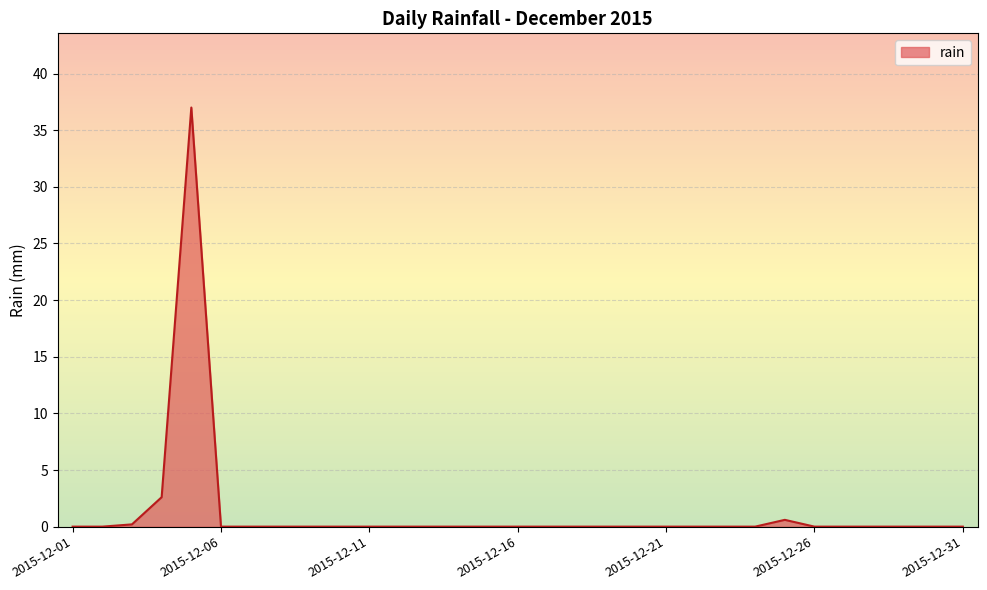

What is the difference between the maximum and minimum values?

37.0